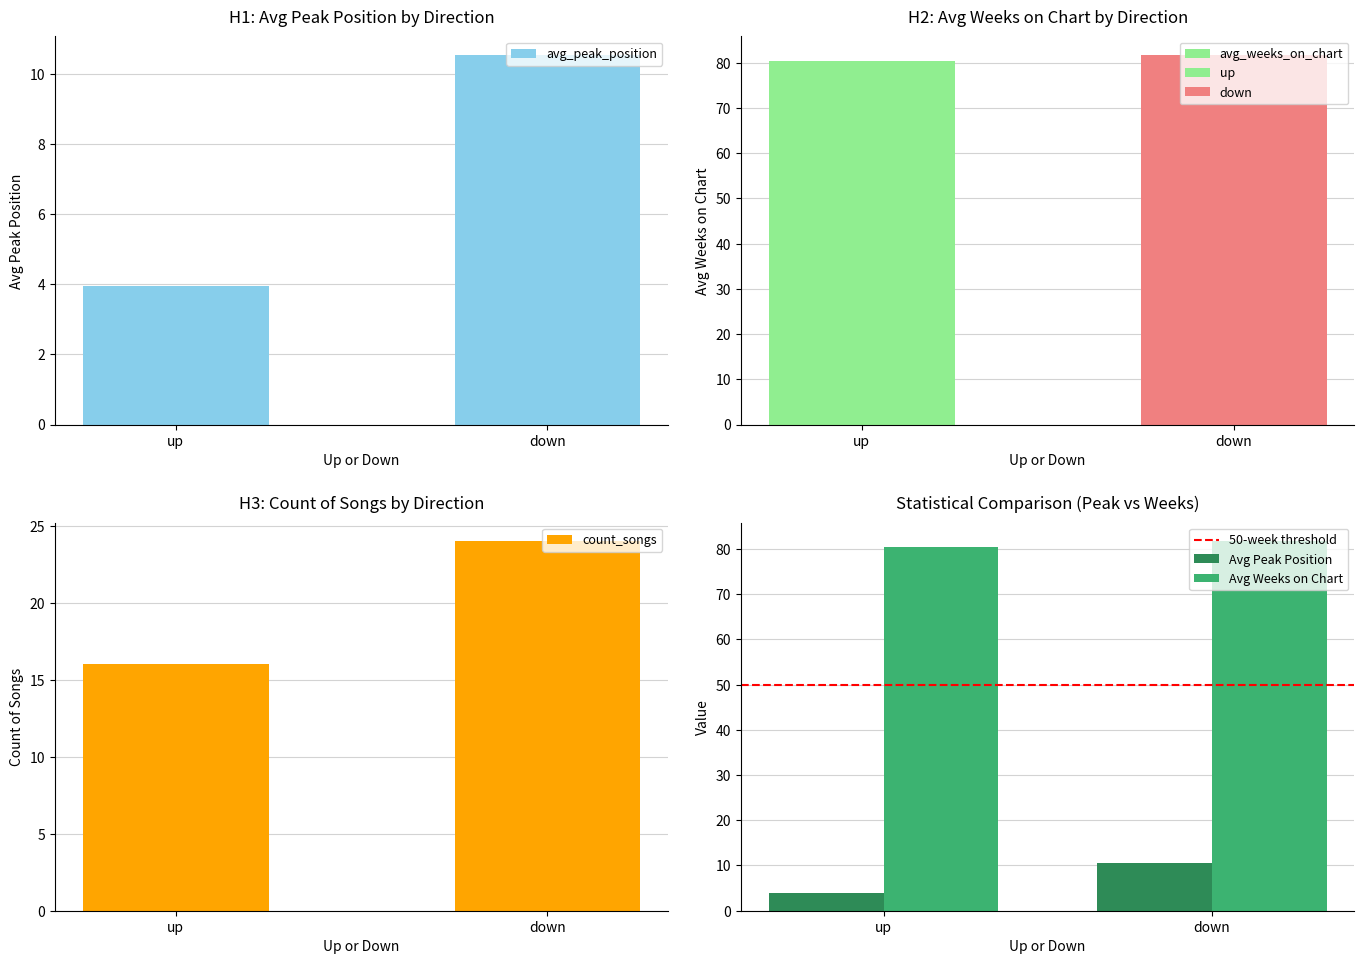

How many data points in count_songs are less than 24?

1